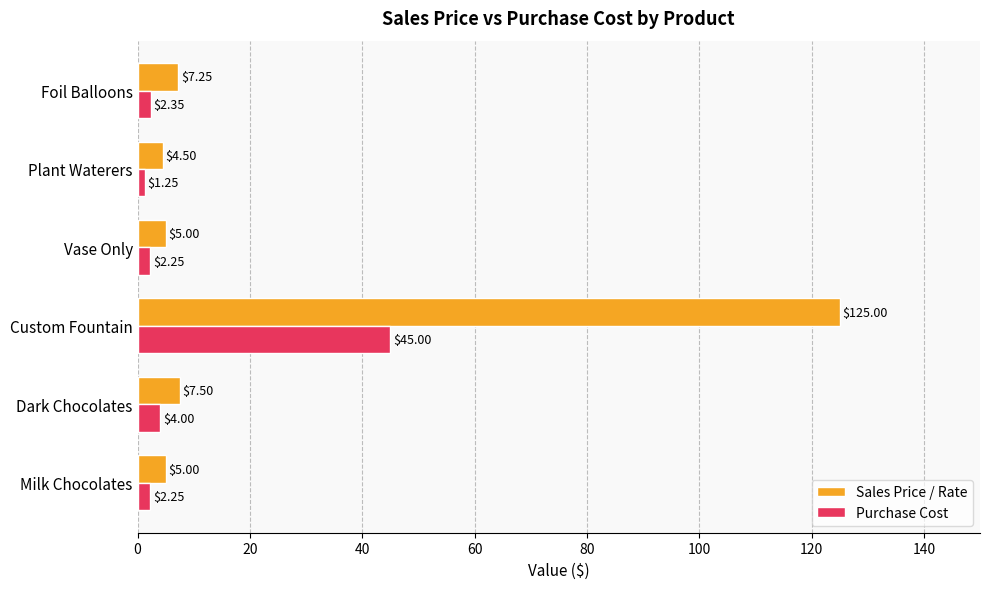

What is the sum of the Sales Price / Rate values at Custom Fountain and Milk Chocolates?

130.0